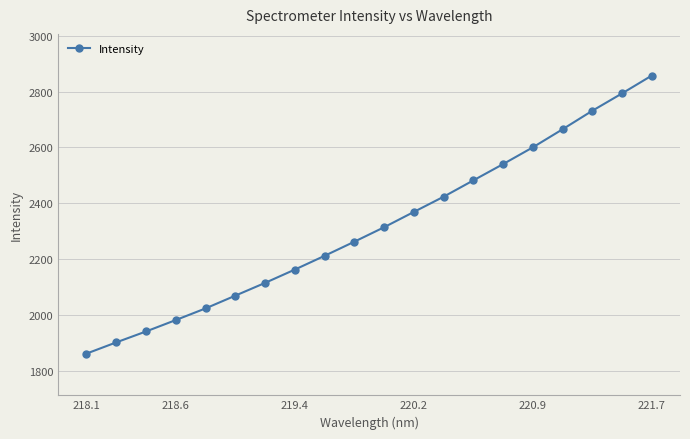

What is the minimum value shown in the chart?

1861.6